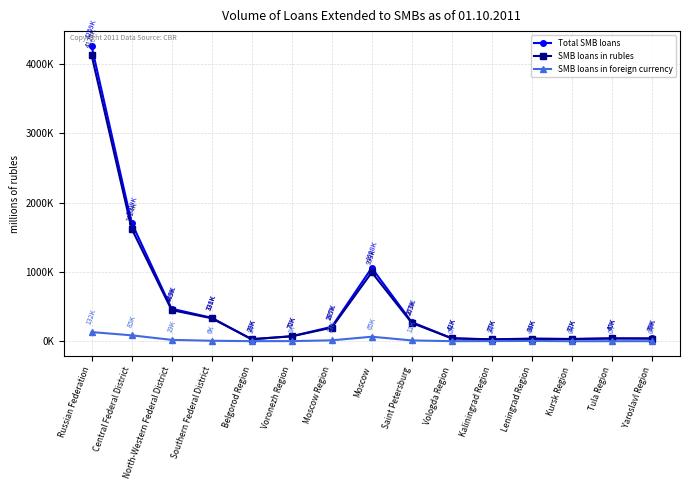

Is it true that SMB loans in foreign currency equals 19437 at North-Western Federal District?

True